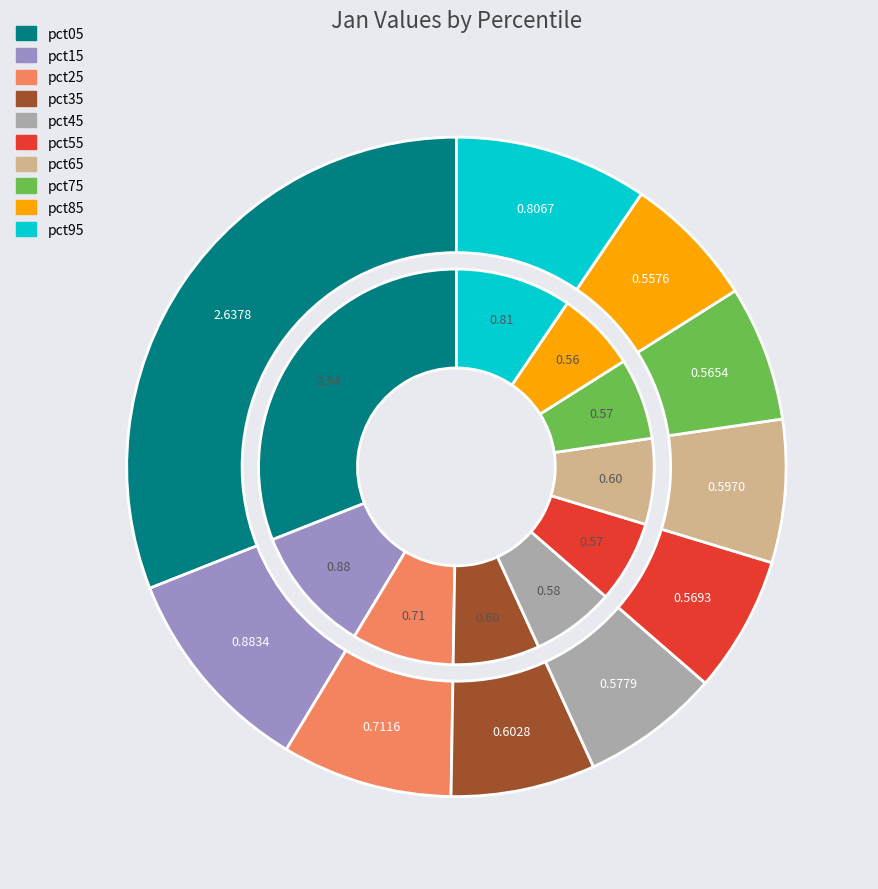

True or false: pct25 accounts for 1% of the total.

False